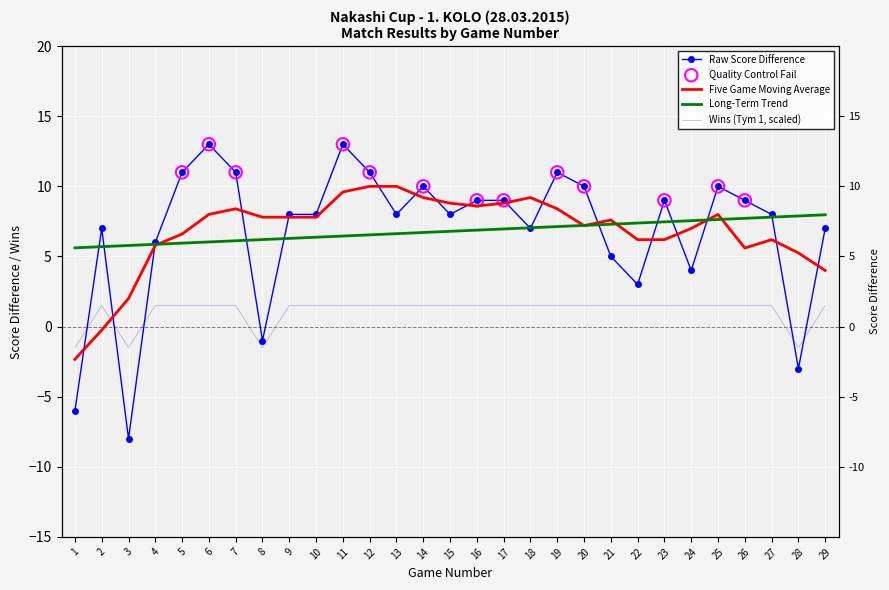

Which series reaches the maximum Y coordinate?

Rozdil skore (tym 1)